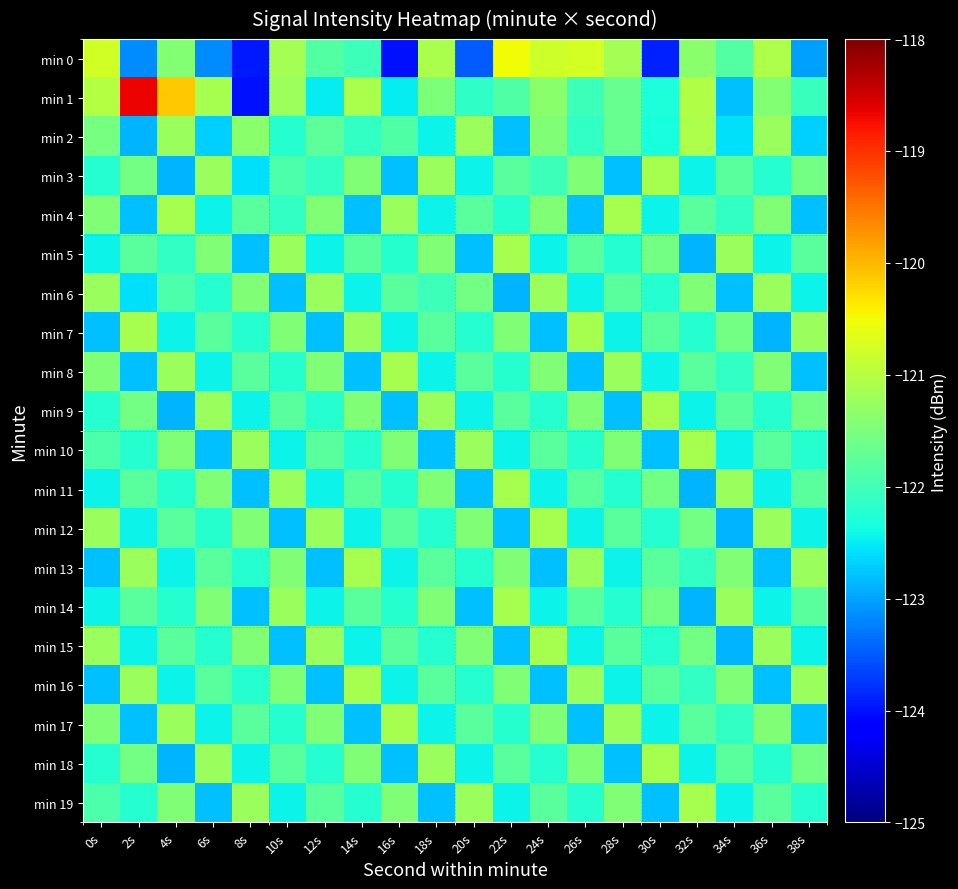

How many distinct data groups are displayed?

20